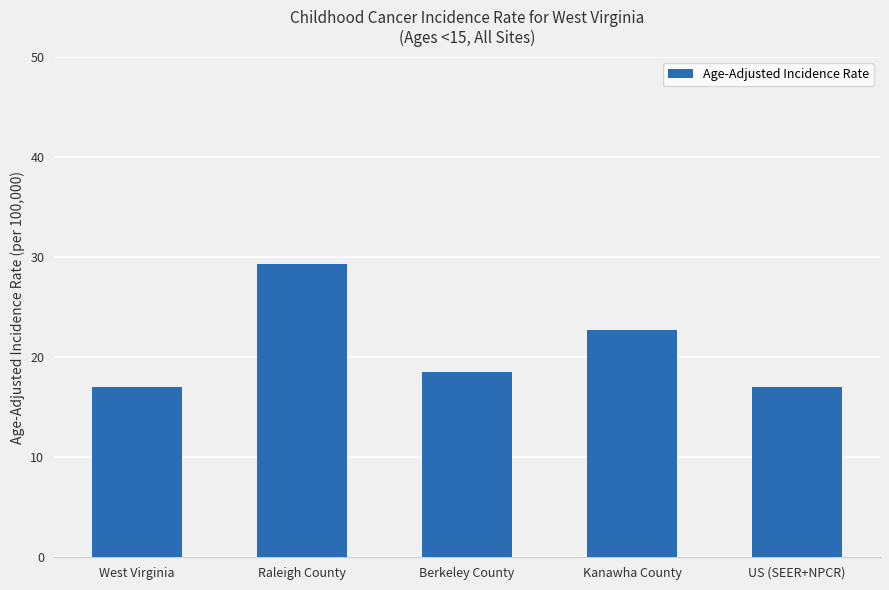

What is the ratio of the value at Raleigh County to the value at West Virginia?

1.7